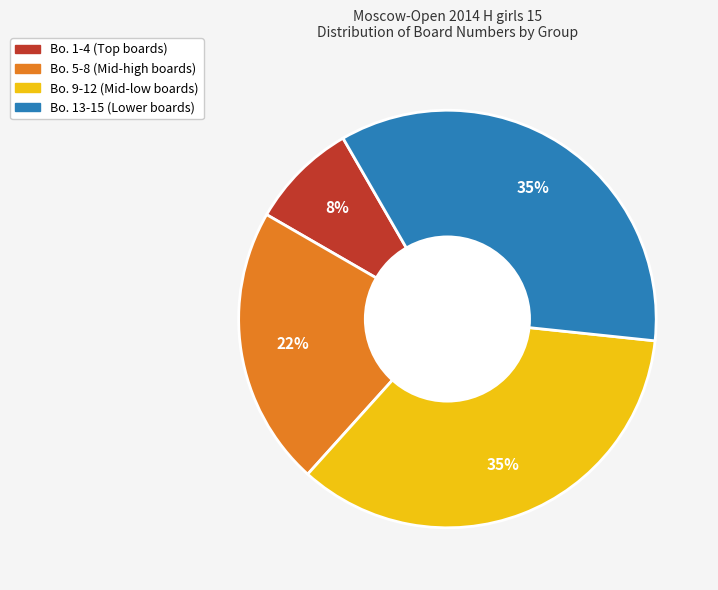

To the nearest percent, what is the average slice percentage?

25%